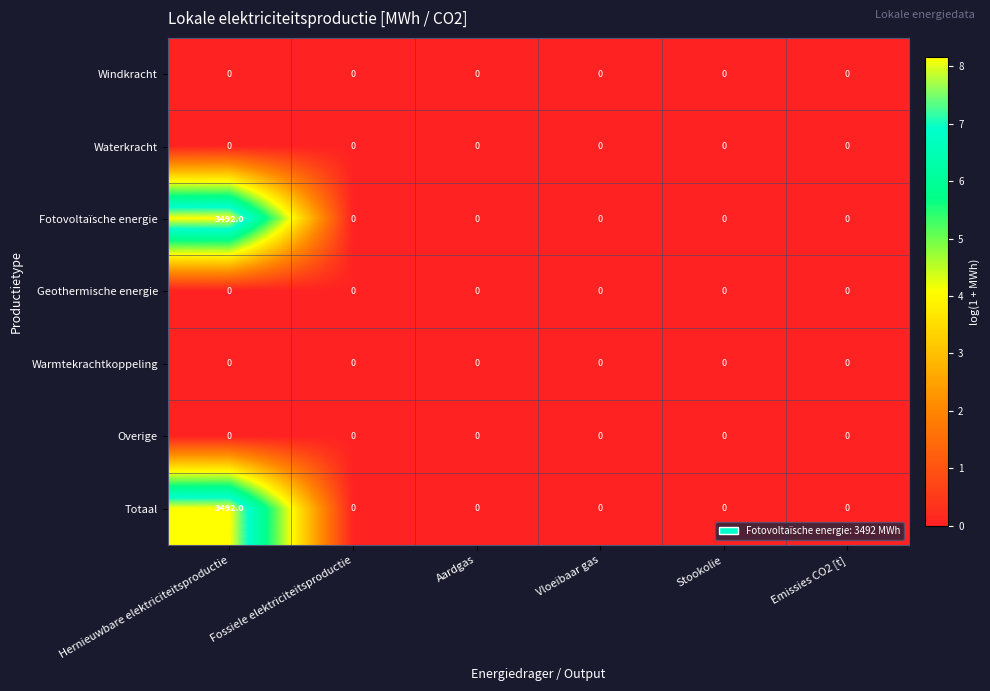

At how many categories does at least one series exceed 7?

1